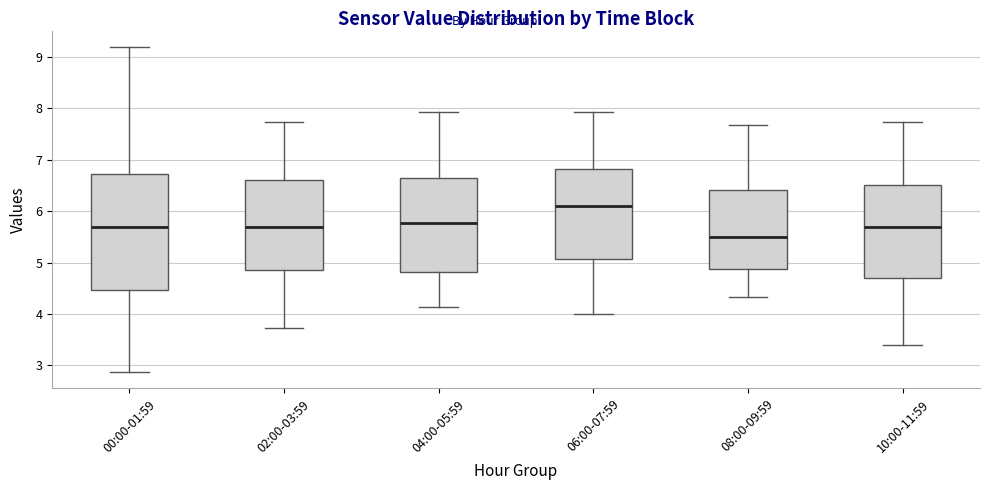

Where does the upper whisker of the box for 02:00-03:59 end on the y-axis? The values are not printed on the chart, so give them approximately, as read against the axis.

7.7